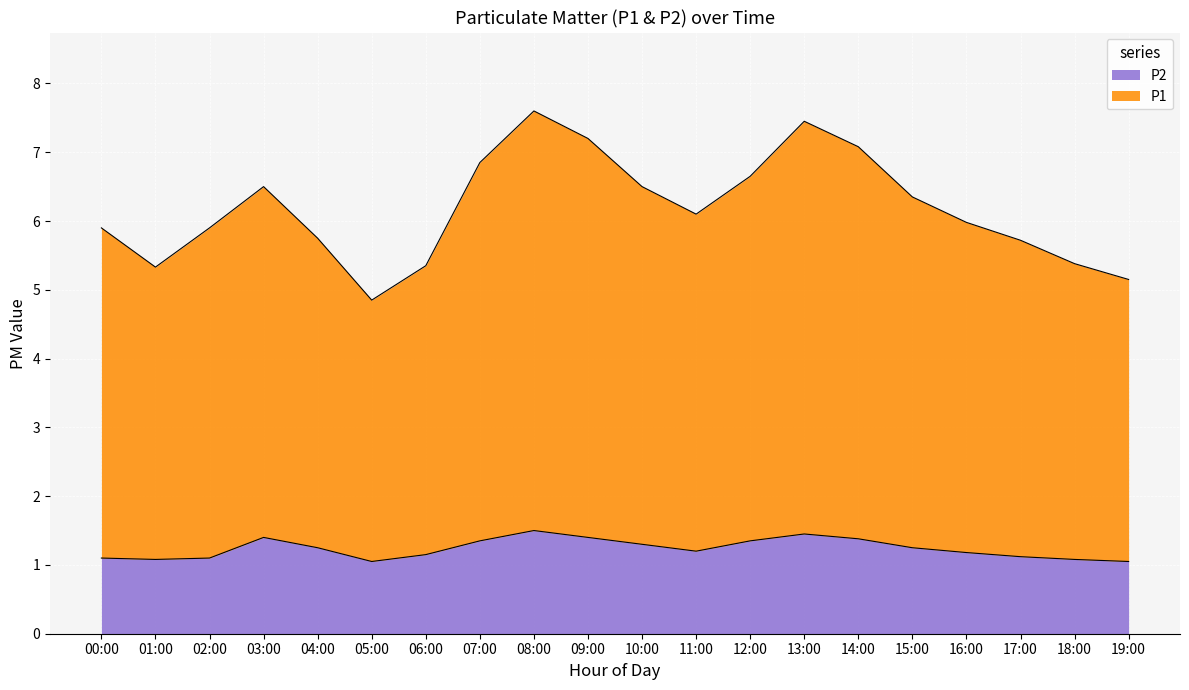

Reading left to right, transcribe all the data shown in this chart.

P1: 00:00=5.9	01:00=5.3	02:00=5.9	03:00=6.5	04:00=5.8	05:00=4.8	06:00=5.3	07:00=6.8	08:00=7.6	09:00=7.2	10:00=6.5	11:00=6.1	12:00=6.7	13:00=7.5	14:00=7.1	15:00=6.3	16:00=6.0	17:00=5.7	18:00=5.4	19:00=5.1
P2: 00:00=1.1	01:00=1.1	02:00=1.1	03:00=1.4	04:00=1.2	05:00=1.1	06:00=1.1	07:00=1.4	08:00=1.5	09:00=1.4	10:00=1.3	11:00=1.2	12:00=1.4	13:00=1.4	14:00=1.4	15:00=1.2	16:00=1.2	17:00=1.1	18:00=1.1	19:00=1.1